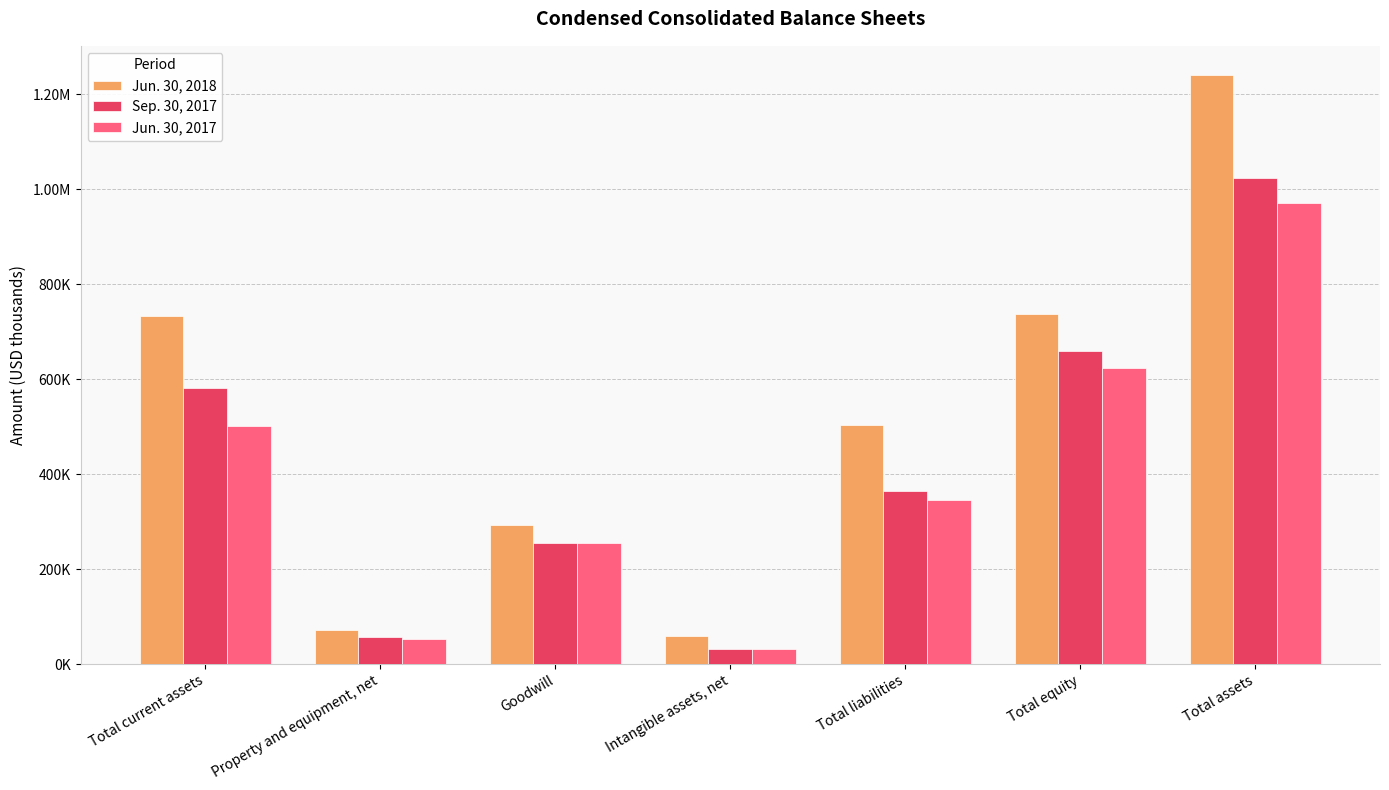

Where is Sep. 30, 2017 nearest to the value 528391?

Total current assets